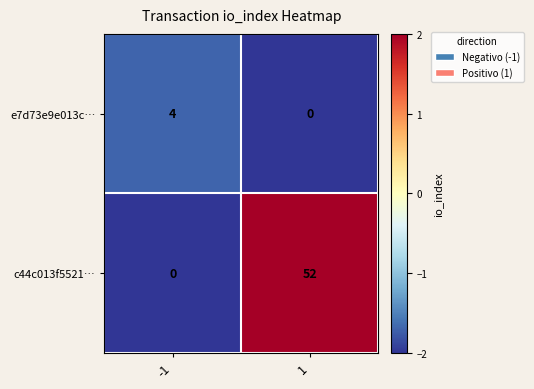

What is the sum of all c44c013f5521… values?

52